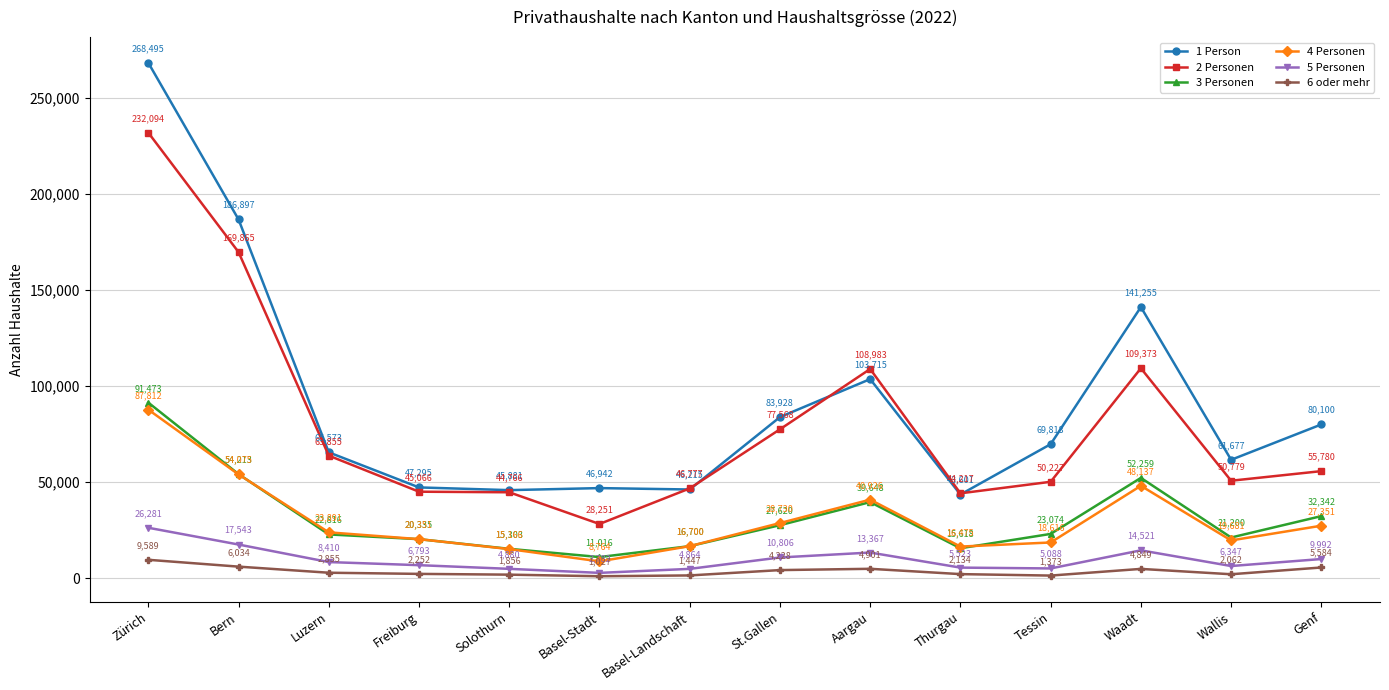

Rank the categories by 6 oder mehr value from highest to lowest.

Zürich, Bern, Genf, Aargau, Waadt, St.Gallen, Luzern, Freiburg, Thurgau, Wallis, Solothurn, Basel-Landschaft, Tessin, Basel-Stadt